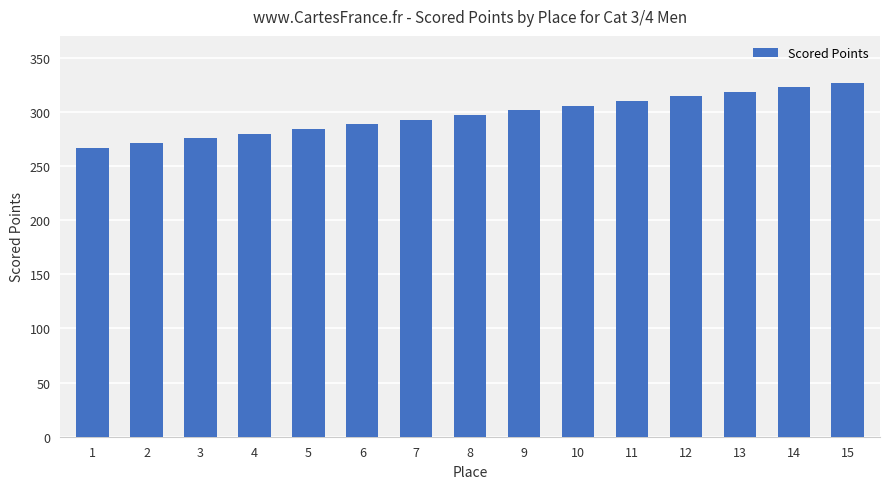

How many bars are there in total?

15